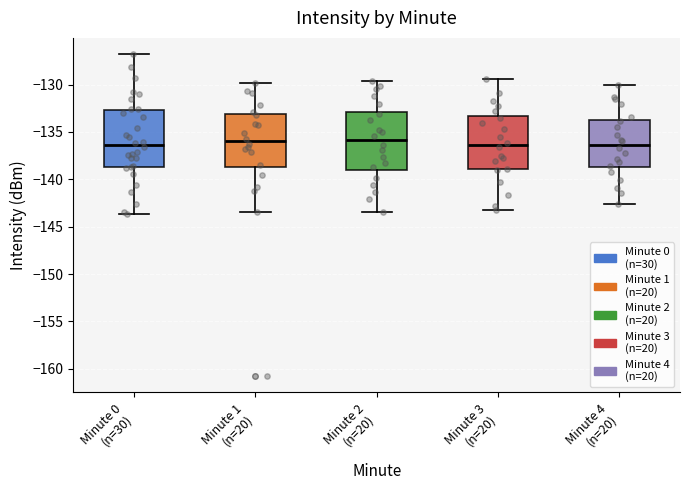

Reading left to right, transcribe this box plot: for each box, give where its median line is, the range the box spans, and where its two whiskers end, as read against the y-axis. The values are not printed on the chart, so give them approximately, as read against the axis.

Minute 0 (n=30): median -136.5, box -138.5 to -132.5, whiskers -143.5 to -127.0
Minute 1 (n=20): median -136.0, box -138.5 to -133.0, whiskers -143.5 to -130.0
Minute 2 (n=20): median -136.0, box -139.0 to -133.0, whiskers -143.5 to -129.5
Minute 3 (n=20): median -136.5, box -139.0 to -133.5, whiskers -143.0 to -129.5
Minute 4 (n=20): median -136.5, box -138.5 to -133.5, whiskers -142.5 to -130.0